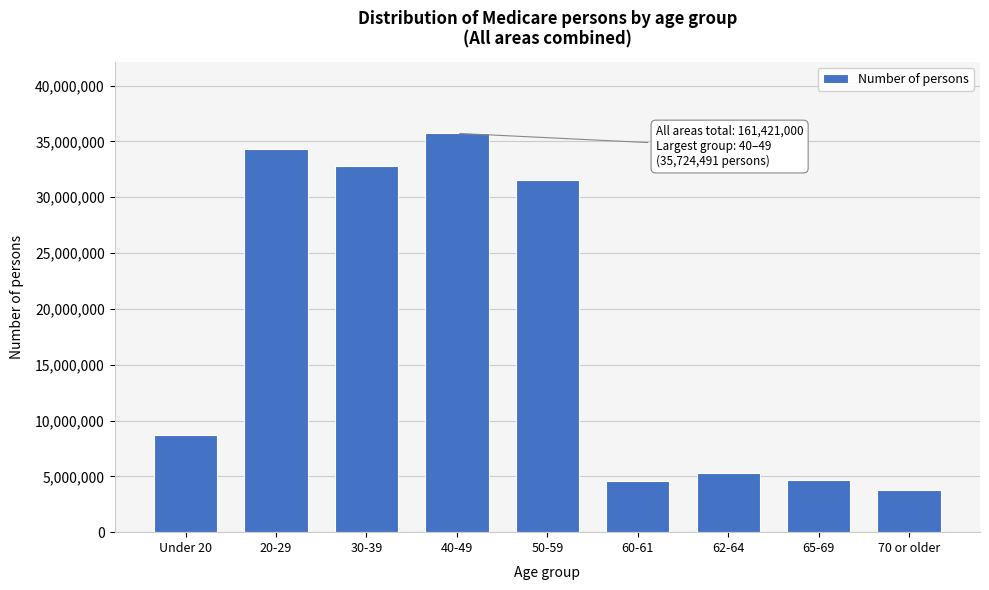

Is it true that the value at Under 20 is 4005116?

False